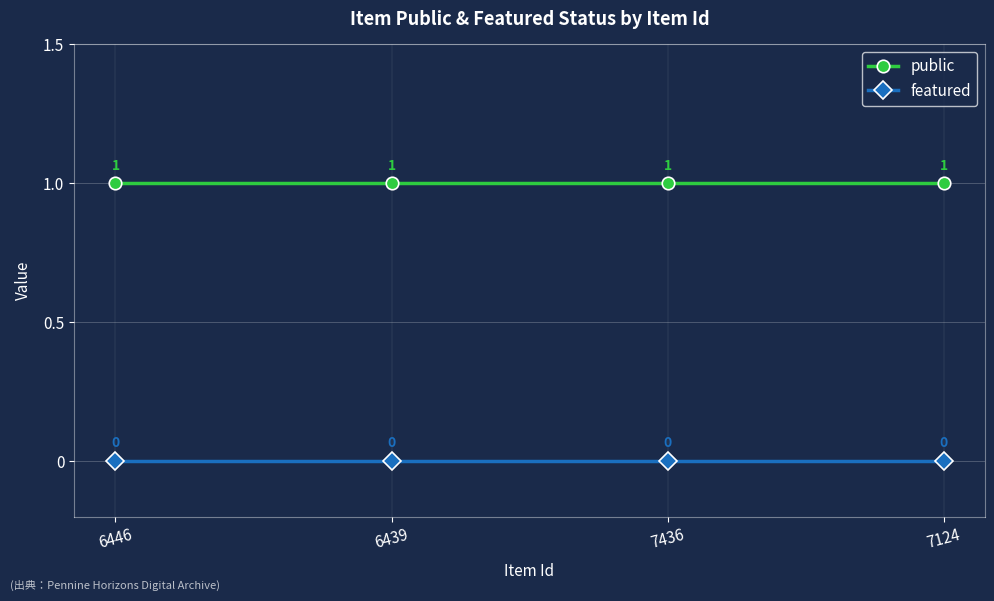

The value of featured at 7436 is 0. True or false?

True